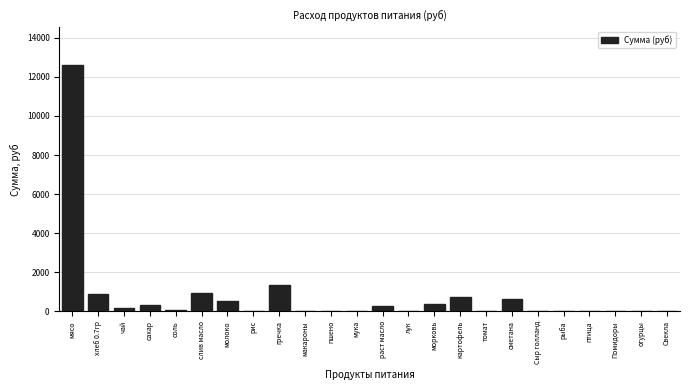

At which category does the chart reach its peak across all series?

мясо